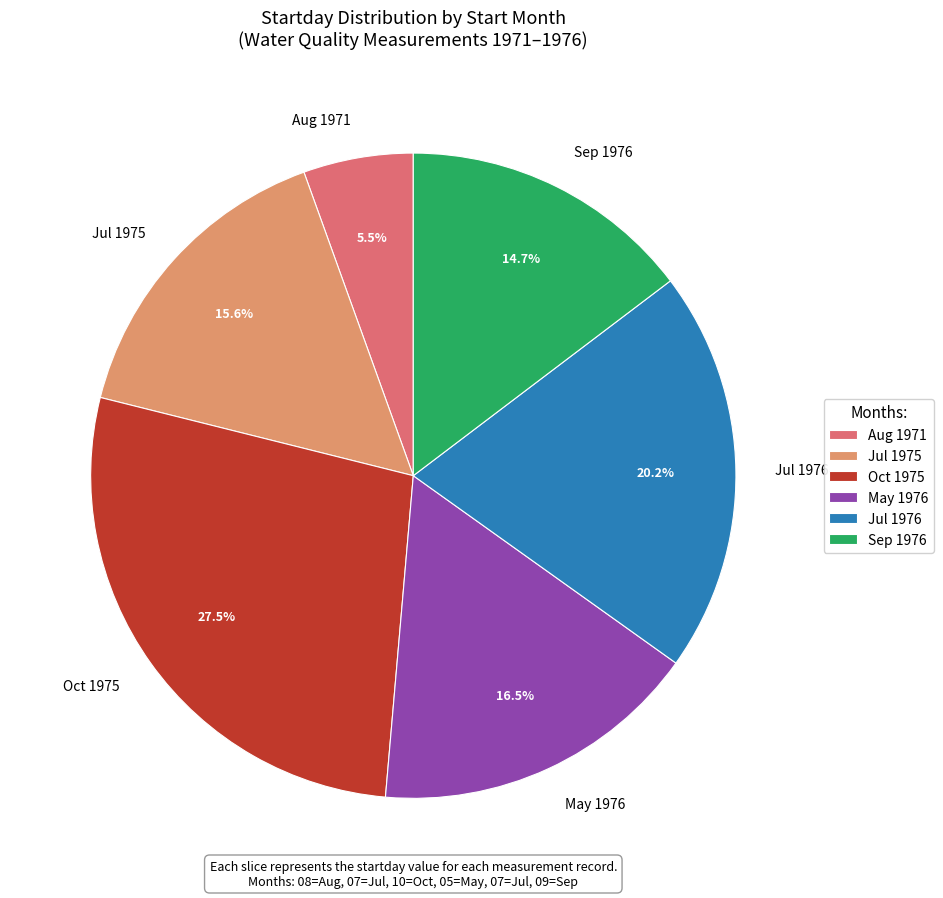

Rank the categories by value from lowest to highest.

Aug 1971, Sep 1976, Jul 1975, May 1976, Jul 1976, Oct 1975